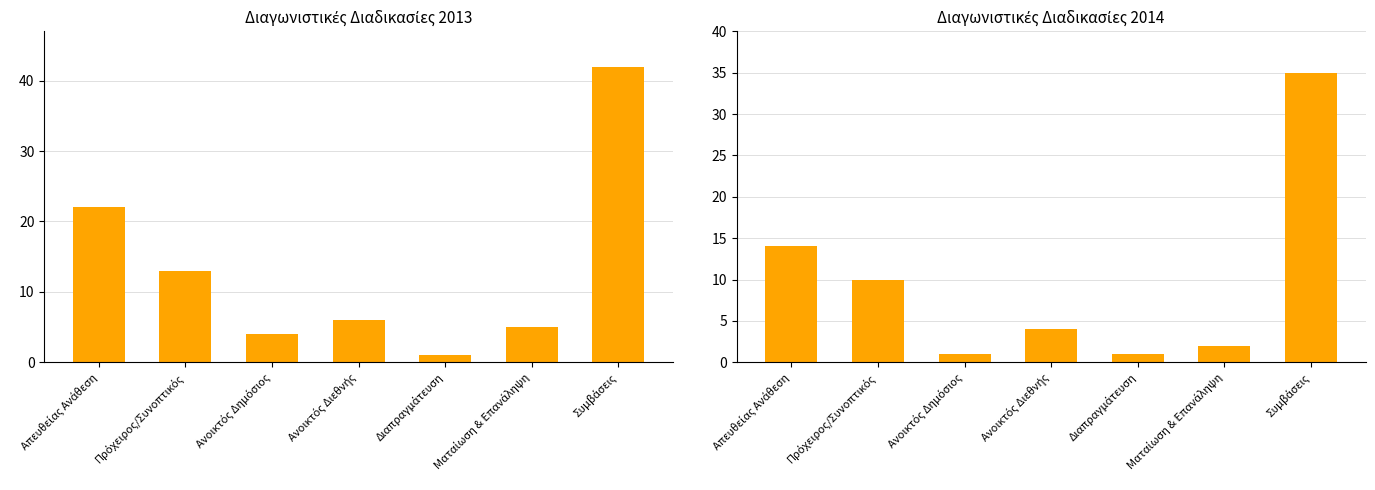

At which label does 2013 reach its minimum?

Διαπραγμάτευση